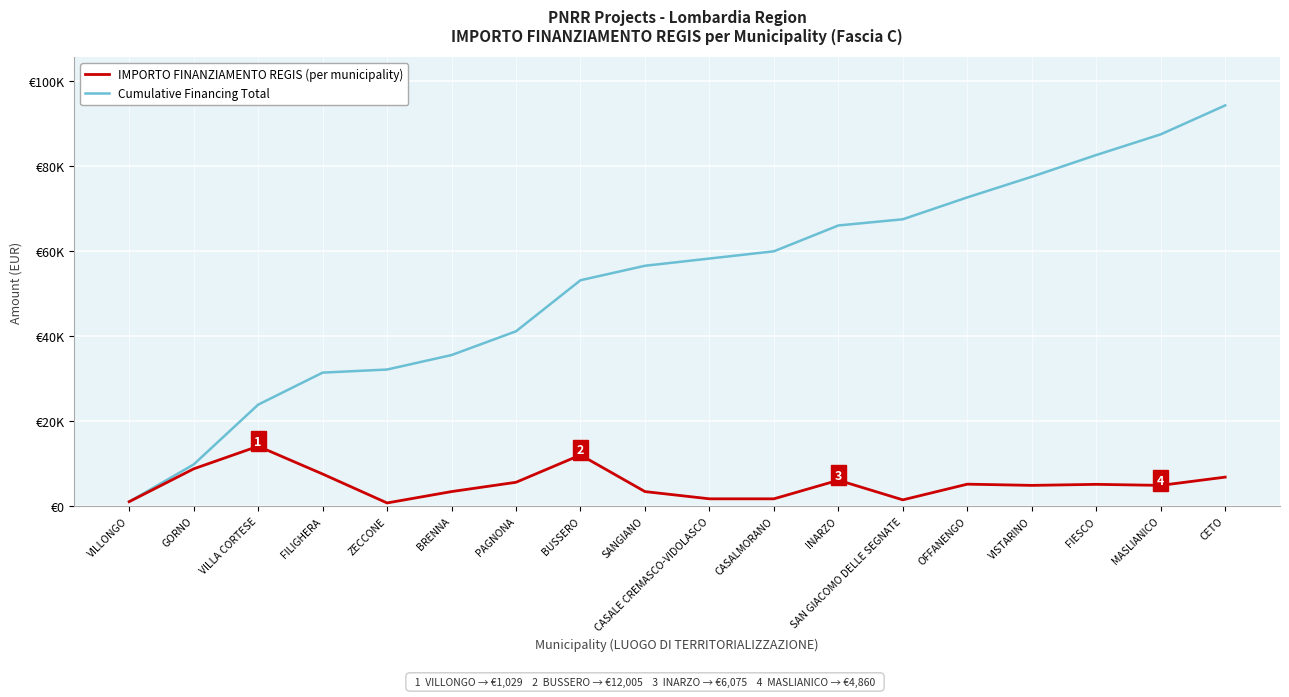

Where is Cumulative Financing Total nearest to the value 47618?

BUSSERO